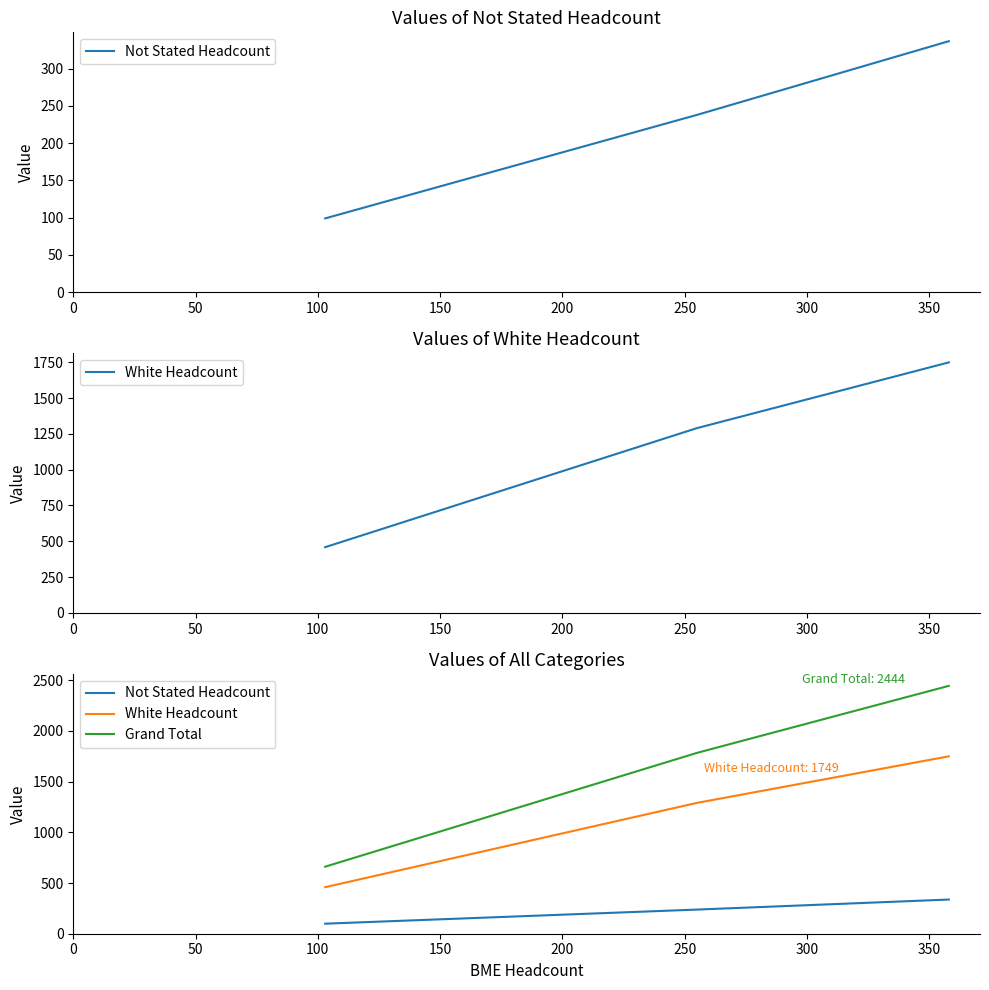

Does the chart display data point markers on the line(s)?

No